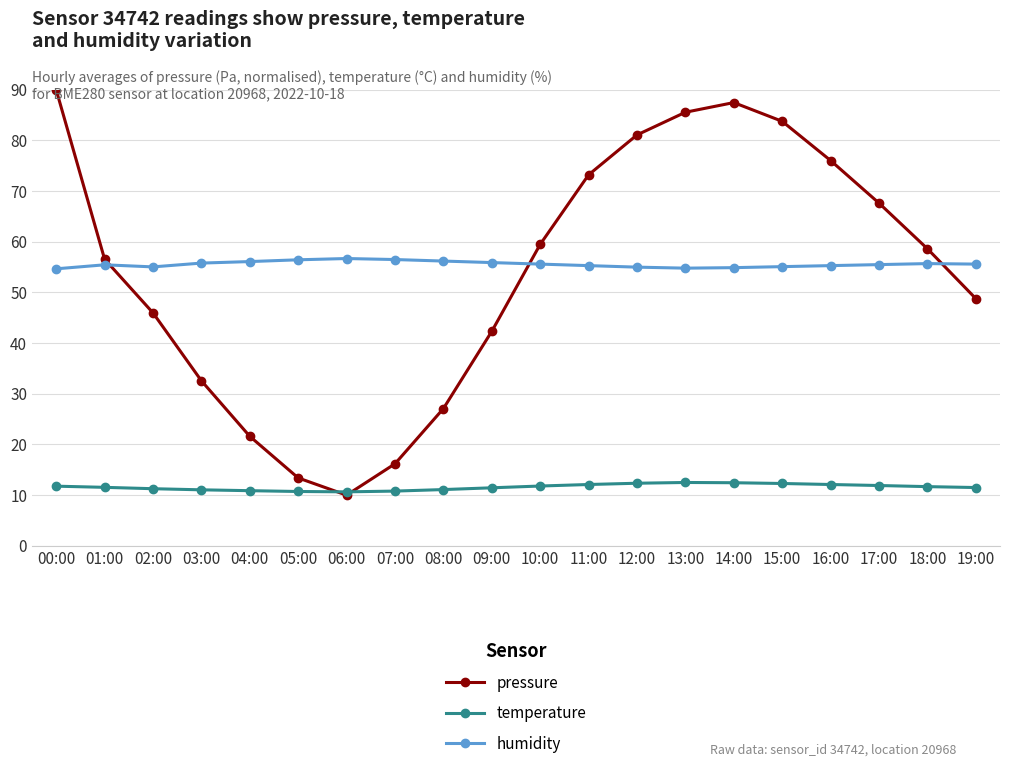

Rank the series by their maximum value, from lowest to highest.

temperature, humidity, pressure